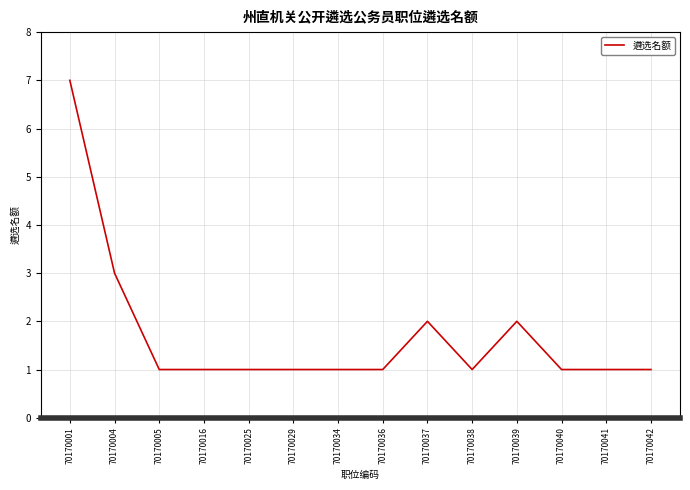

The chart shows a value of 2 at 70170037. True or false?

True